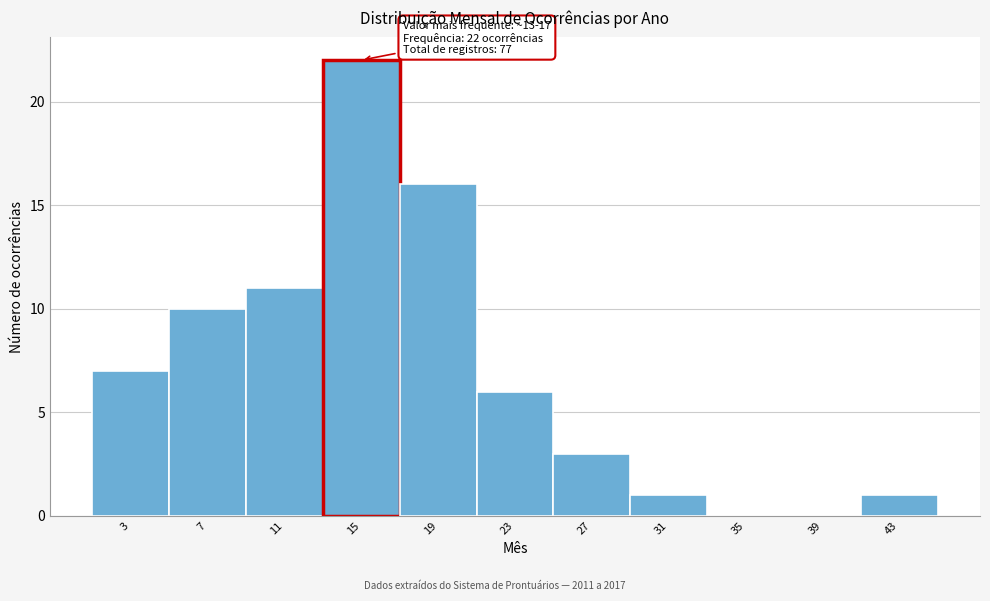

Over which range of the x-axis is the bar tallest?

13 to 17